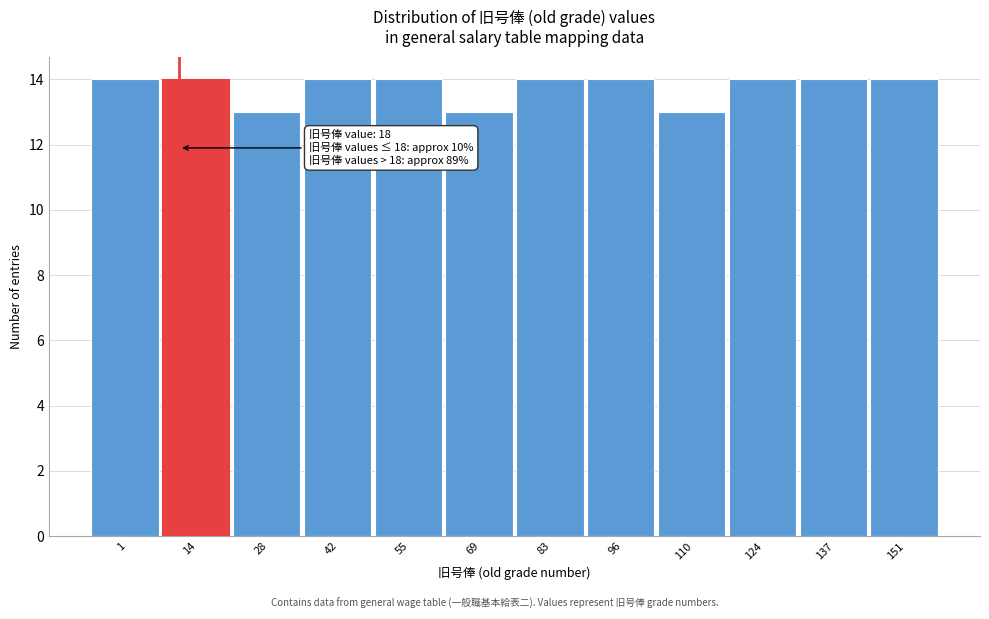

Reading right to left, what are all the values shown in this chart?

151=14	137=14	124=14	110=13	96=14	83=14	69=13	55=14	42=14	28=13	14=14	1=14